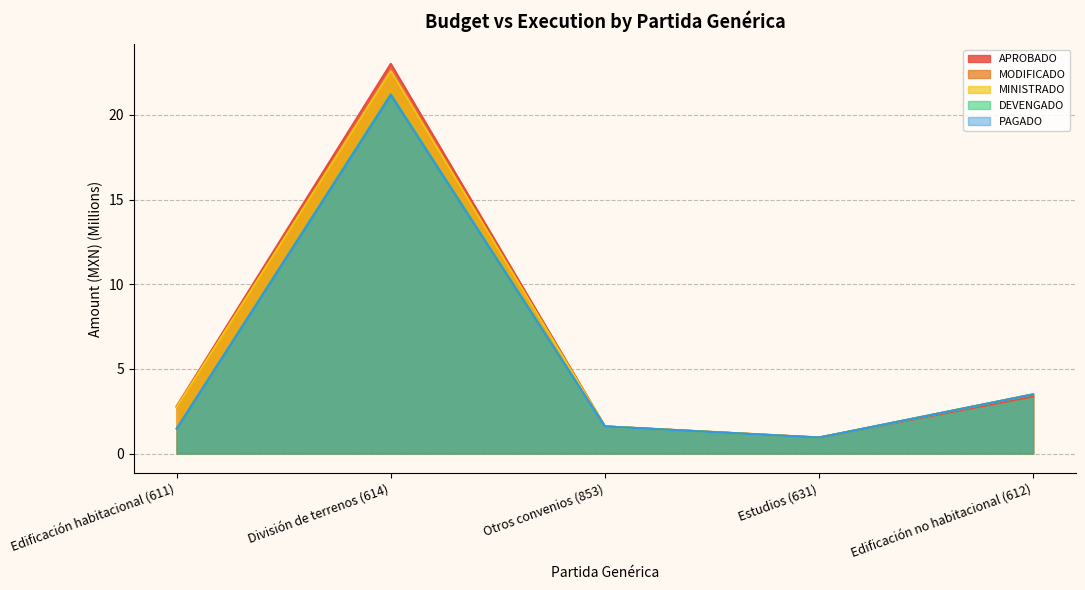

What is the difference between the MINISTRADO values at Edificación habitacional (611) and División de terrenos (614)?

19.8